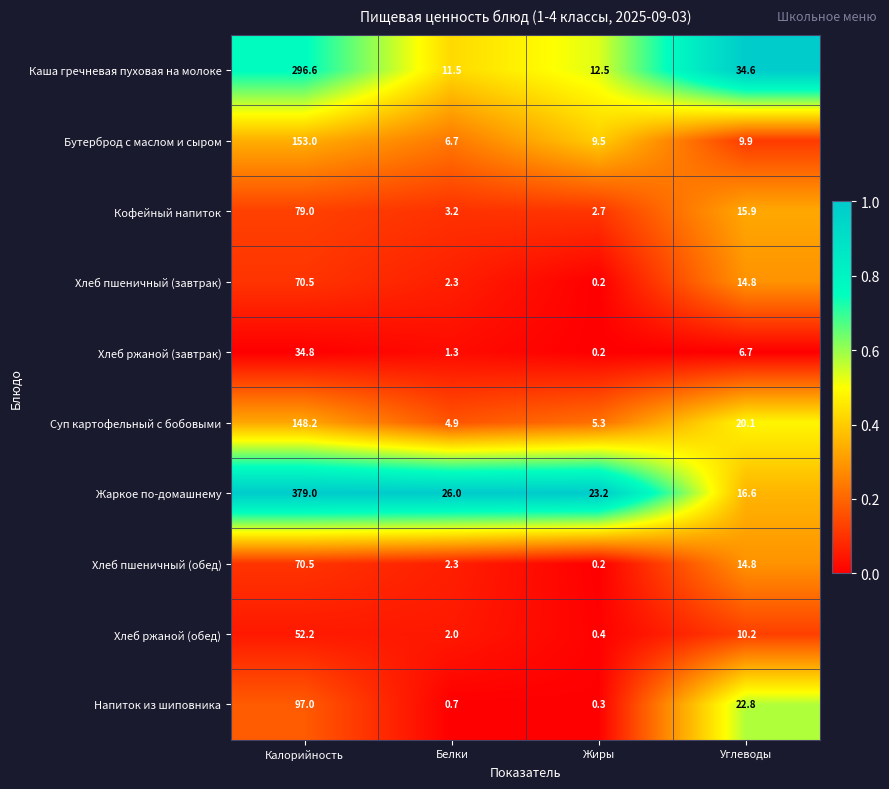

How many series are shown in this chart?

10